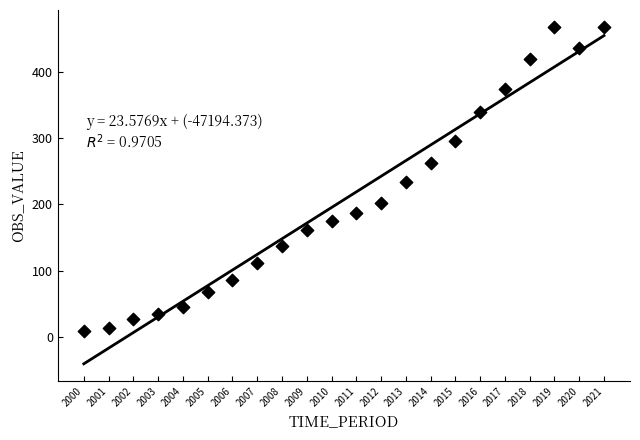

What is the range of X values (max minus min)?

21.0